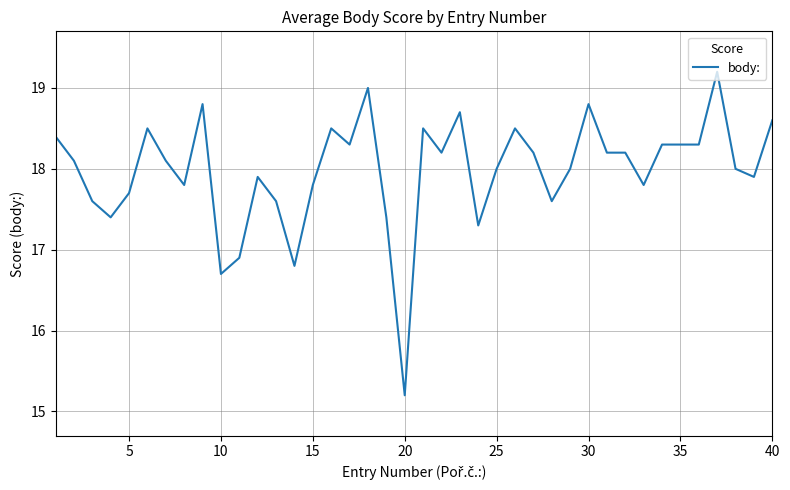

What is the maximum value shown in the chart?

19.2